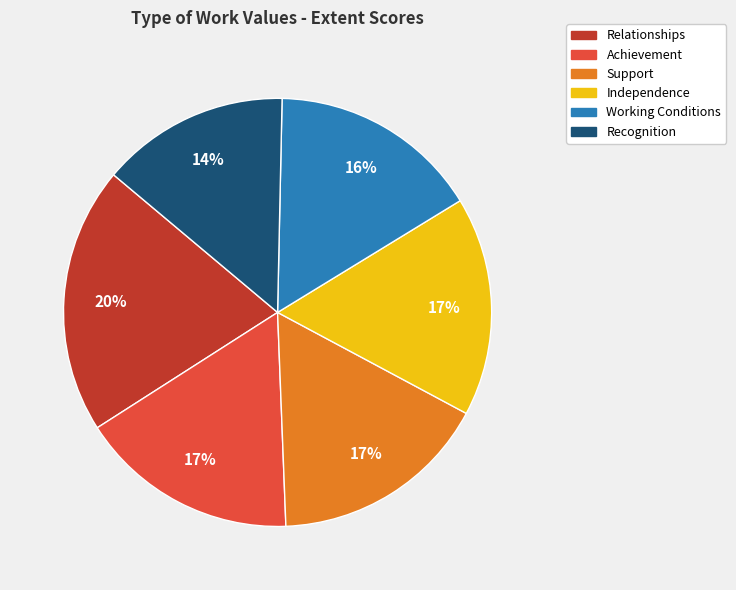

Combined, do Relationships and Achievement account for over 50%?

No